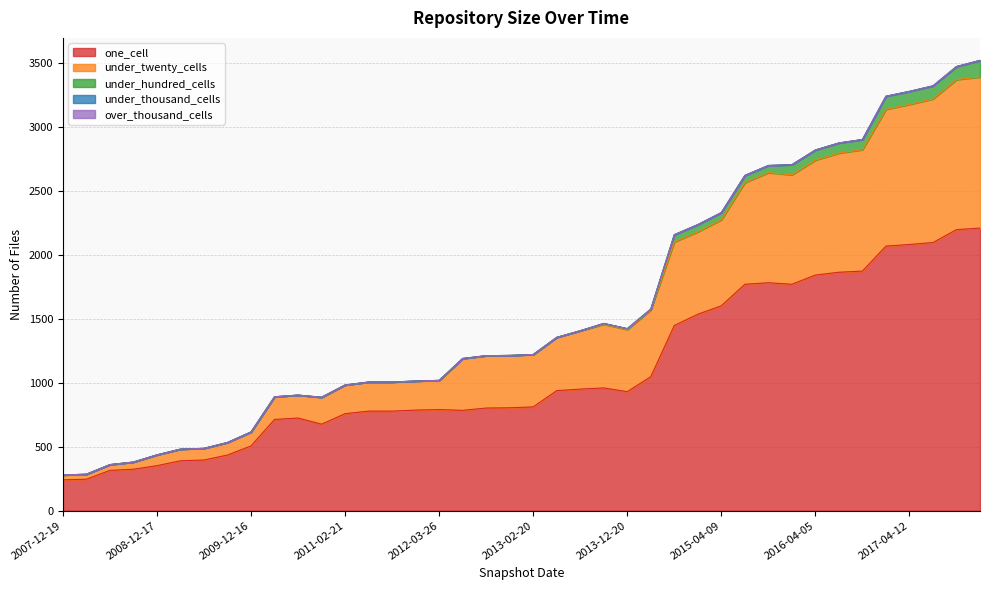

Reading left to right, extract all data points from this chart.

one_cell: 2007-12-19=241	2008-04-01=246	2008-06-27=315	2008-10-10=324	2008-12-17=352	2009-04-06=390	2009-06-17=396	2009-09-25=435	2009-12-16=506	2010-04-01=713	2010-07-26=724	2010-11-17=676	2011-02-21=758	2011-06-10=778	2011-09-05=778	2012-01-18=786	2012-03-26=790	2012-07-13=784	2012-10-31=802	2012-12-11=804	2013-02-20=811	2013-05-21=938	2013-07-09=950	2013-09-10=959	2013-12-20=930	2014-03-28=1047	2014-09-08=1447	2015-01-19=1535	2015-04-09=1601	2015-07-03=1769	2015-10-01=1781	2016-01-04=1769	2016-04-05=1841	2016-07-04=1863	2016-10-07=1872	2016-12-27=2067	2017-04-12=2080	2017-07-24=2095	2017-10-12=2196	2017-12-22=2208
under_twenty_cells: 2007-12-19=38	2008-04-01=39	2008-06-27=45	2008-10-10=56	2008-12-17=84	2009-04-06=91	2009-06-17=91	2009-09-25=98	2009-12-16=109	2010-04-01=177	2010-07-26=179	2010-11-17=210	2011-02-21=224	2011-06-10=227	2011-09-05=227	2012-01-18=227	2012-03-26=228	2012-07-13=405	2012-10-31=409	2012-12-11=409	2013-02-20=409	2013-05-21=416	2013-07-09=456	2013-09-10=497	2013-12-20=485	2014-03-28=521	2014-09-08=653	2015-01-19=644	2015-04-09=672	2015-07-03=794	2015-10-01=860	2016-01-04=855	2016-04-05=898	2016-07-04=931	2016-10-07=948	2016-12-27=1069	2017-04-12=1094	2017-07-24=1122	2017-10-12=1172	2017-12-22=1180
under_hundred_cells: 2007-12-19=0	2008-04-01=0	2008-06-27=0	2008-10-10=0	2008-12-17=0	2009-04-06=0	2009-06-17=0	2009-09-25=0	2009-12-16=0	2010-04-01=0	2010-07-26=0	2010-11-17=0	2011-02-21=0	2011-06-10=0	2011-09-05=0	2012-01-18=0	2012-03-26=0	2012-07-13=0	2012-10-31=0	2012-12-11=0	2013-02-20=0	2013-05-21=0	2013-07-09=0	2013-09-10=7	2013-12-20=7	2014-03-28=7	2014-09-08=56	2015-01-19=56	2015-04-09=56	2015-07-03=56	2015-10-01=56	2016-01-04=79	2016-04-05=79	2016-07-04=79	2016-10-07=80	2016-12-27=102	2017-04-12=102	2017-07-24=102	2017-10-12=102	2017-12-22=130
under_thousand_cells: 2007-12-19=0	2008-04-01=0	2008-06-27=0	2008-10-10=0	2008-12-17=0	2009-04-06=0	2009-06-17=0	2009-09-25=0	2009-12-16=0	2010-04-01=0	2010-07-26=0	2010-11-17=0	2011-02-21=0	2011-06-10=0	2011-09-05=0	2012-01-18=0	2012-03-26=0	2012-07-13=0	2012-10-31=0	2012-12-11=0	2013-02-20=0	2013-05-21=0	2013-07-09=0	2013-09-10=0	2013-12-20=0	2014-03-28=0	2014-09-08=0	2015-01-19=0	2015-04-09=0	2015-07-03=0	2015-10-01=0	2016-01-04=0	2016-04-05=0	2016-07-04=0	2016-10-07=0	2016-12-27=0	2017-04-12=0	2017-07-24=0	2017-10-12=0	2017-12-22=0
over_thousand_cells: 2007-12-19=0	2008-04-01=0	2008-06-27=0	2008-10-10=0	2008-12-17=0	2009-04-06=0	2009-06-17=0	2009-09-25=0	2009-12-16=0	2010-04-01=0	2010-07-26=0	2010-11-17=0	2011-02-21=0	2011-06-10=0	2011-09-05=0	2012-01-18=0	2012-03-26=0	2012-07-13=0	2012-10-31=0	2012-12-11=0	2013-02-20=0	2013-05-21=0	2013-07-09=0	2013-09-10=0	2013-12-20=0	2014-03-28=0	2014-09-08=0	2015-01-19=0	2015-04-09=0	2015-07-03=0	2015-10-01=0	2016-01-04=0	2016-04-05=0	2016-07-04=0	2016-10-07=0	2016-12-27=0	2017-04-12=0	2017-07-24=0	2017-10-12=0	2017-12-22=0